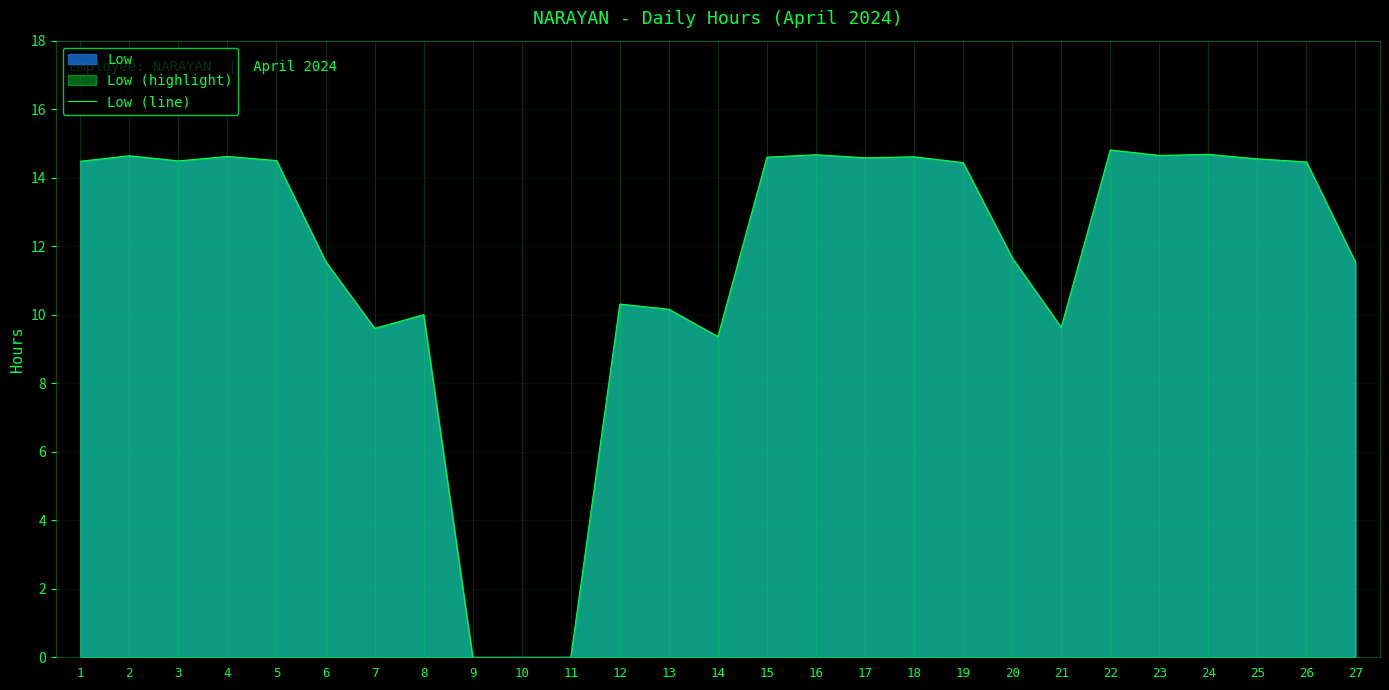

Reading right to left, extract all data points from this chart.

27=11.5	26=14.5	25=14.6	24=14.7	23=14.7	22=14.8	21=9.6	20=11.7	19=14.4	18=14.6	17=14.6	16=14.7	15=14.6	14=9.4	13=10.2	12=10.3	11=0.0	10=0.0	9=0.0	8=10.0	7=9.6	6=11.6	5=14.5	4=14.6	3=14.5	2=14.6	1=14.5